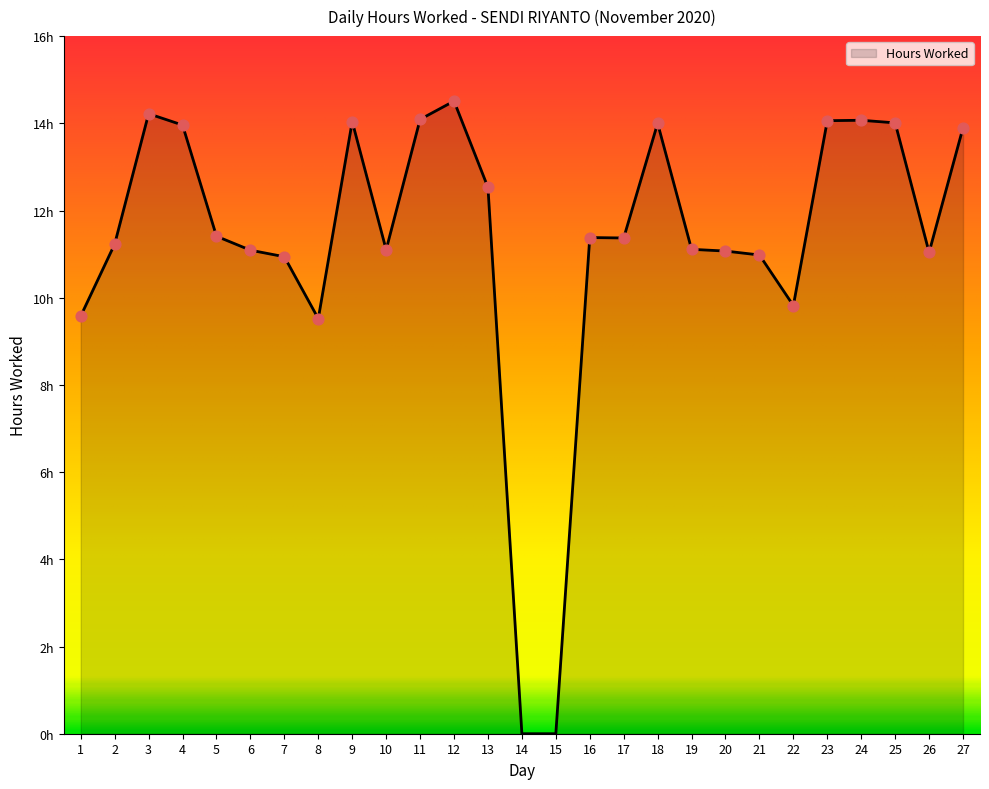

Approximately how many times larger is the value at 23 compared to 13?

1.1